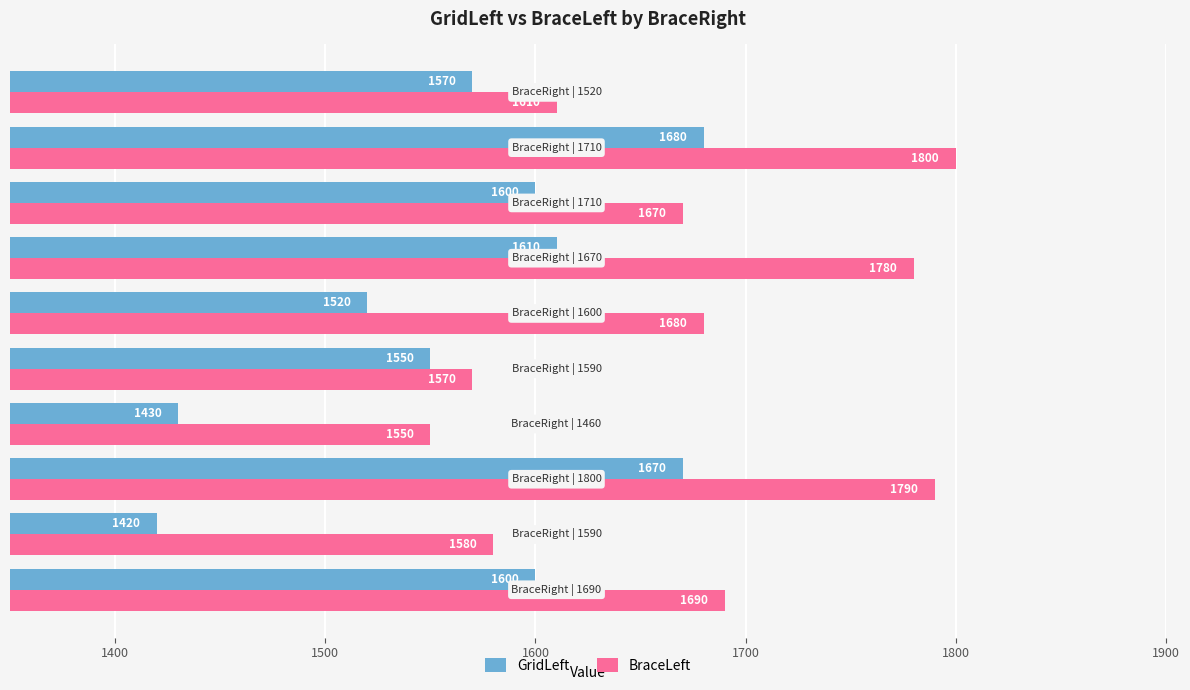

How many categories are shown in the chart?

10